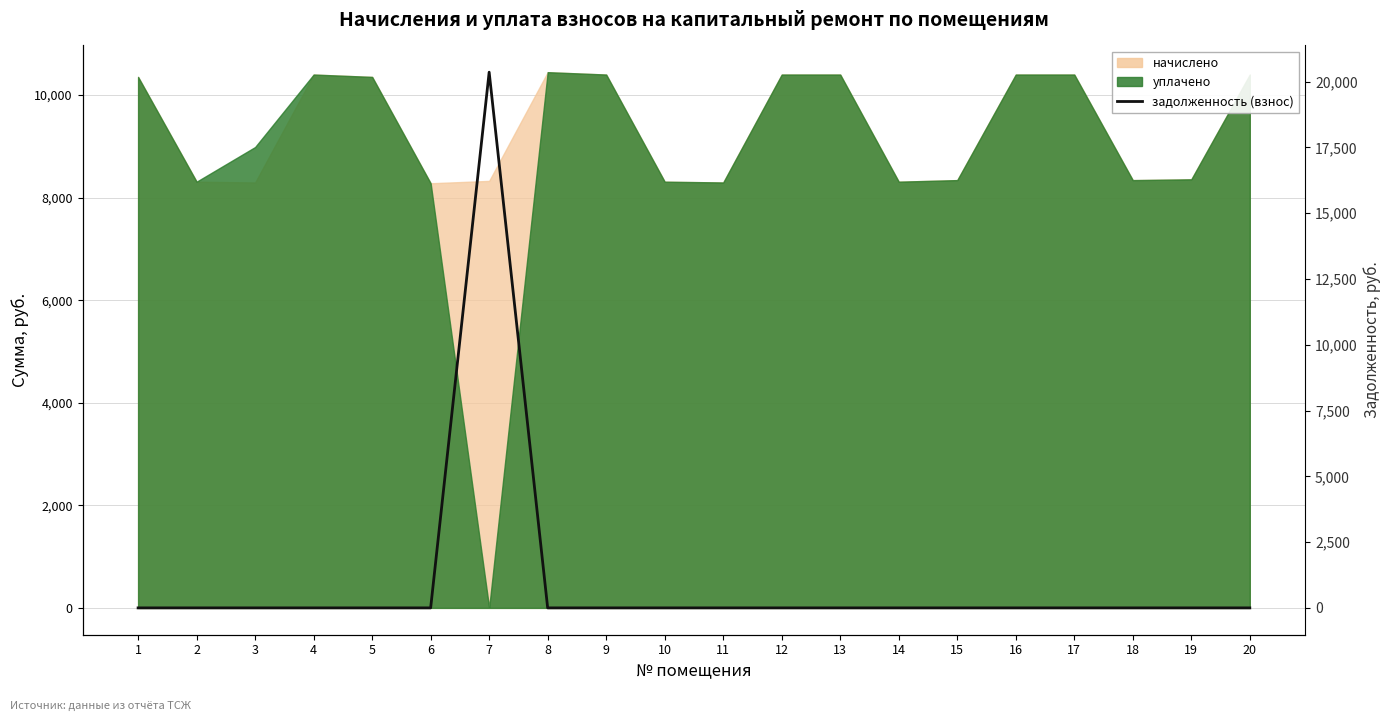

What is the greatest value displayed?

20357.5